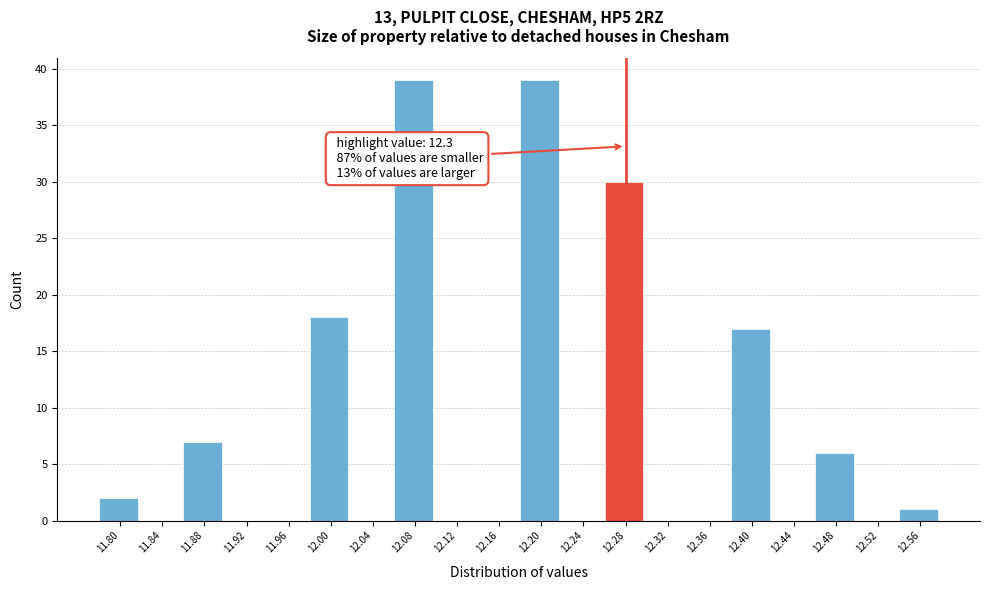

Reading left to right, list all the values displayed in this chart.

11.80=2	11.84=0	11.88=7	11.92=0	11.96=0	12.00=18	12.04=0	12.08=39	12.12=0	12.16=0	12.20=39	12.24=0	12.28=30	12.32=0	12.36=0	12.40=17	12.44=0	12.48=6	12.52=0	12.56=1